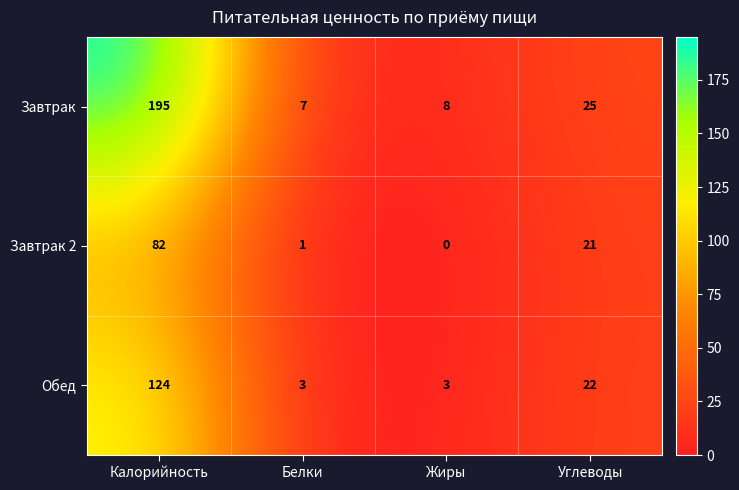

True or false: Обед has a value of 22 at Углеводы.

True